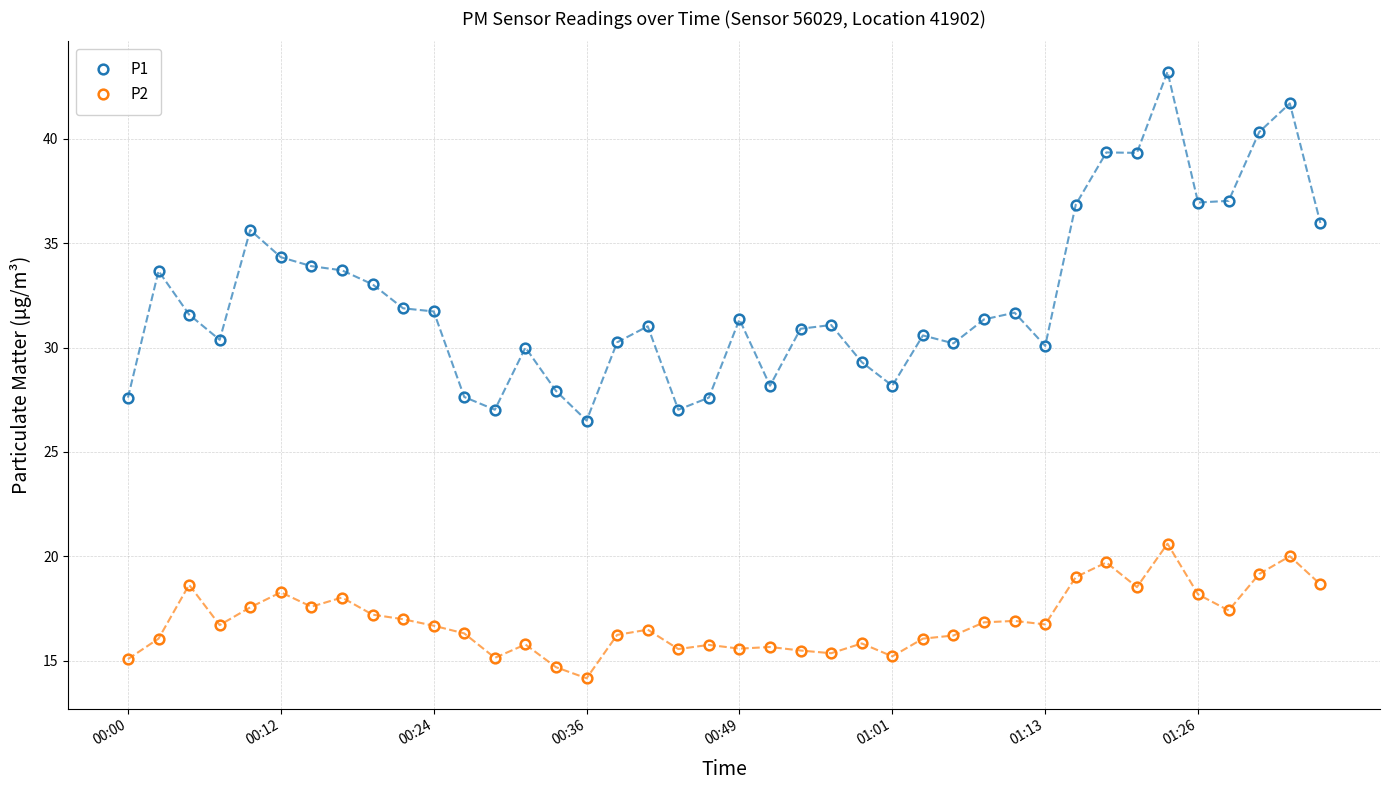

Rank the series by their average value, from highest to lowest.

P1, P2